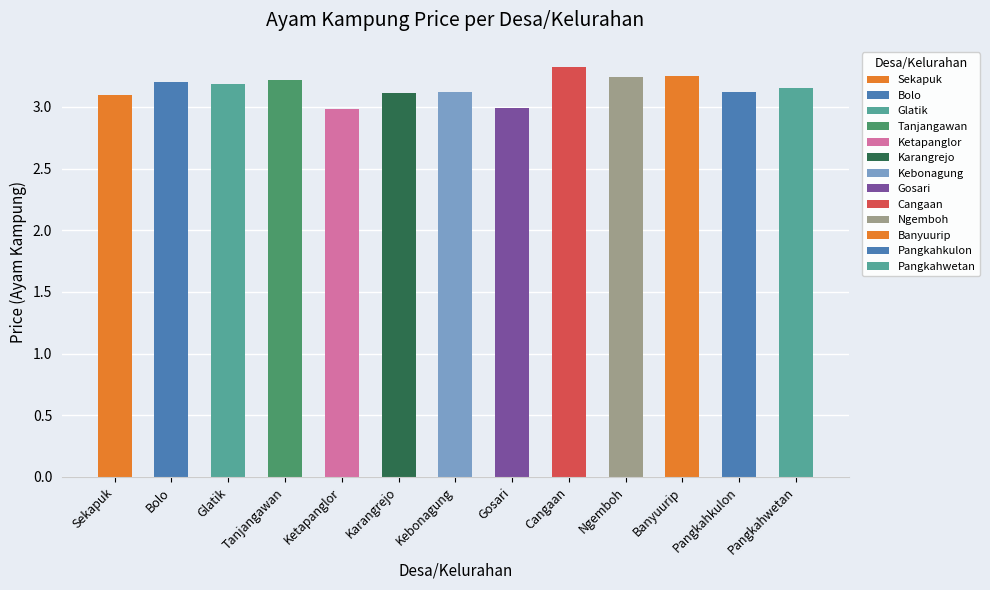

Where does the data first go above 3?

Sekapuk